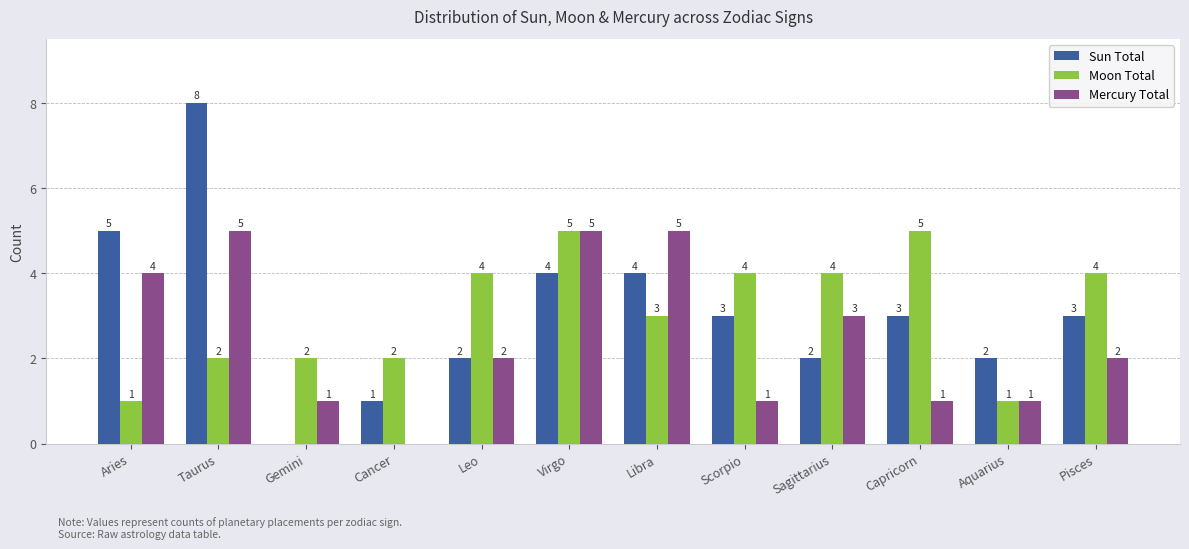

How many Sun Total values are between 2 and 4?

8